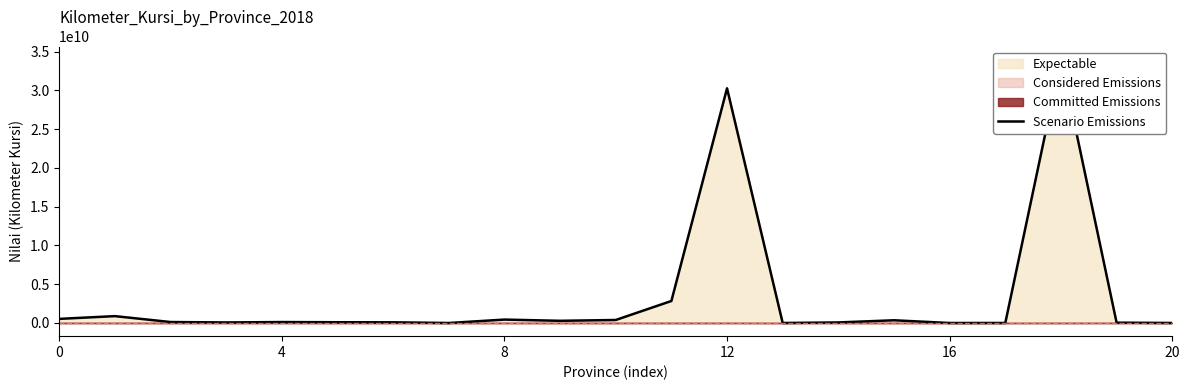

True or false: there are more than 1 points higher than both neighbors.

True